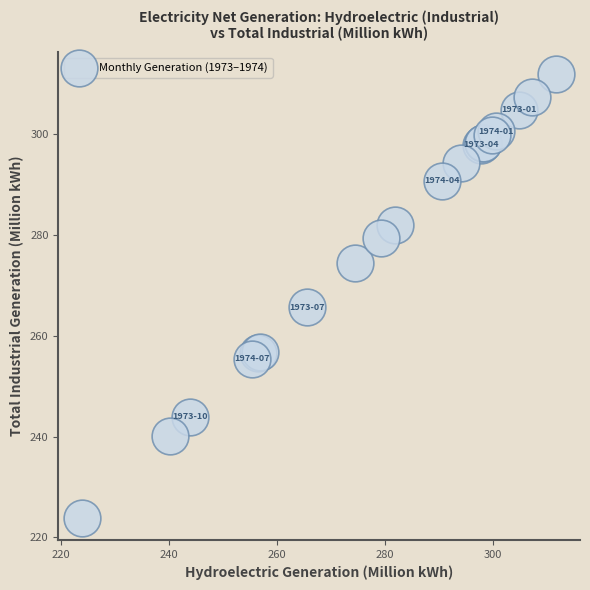

What Y value in the scatter plot is closest to 267?

265.7